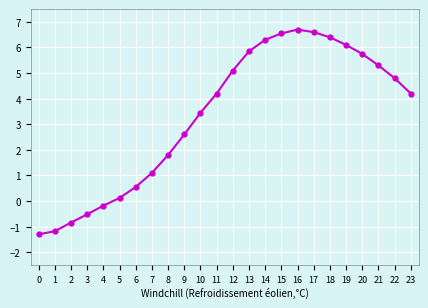

The value at 7 is 0.4. True or false?

False